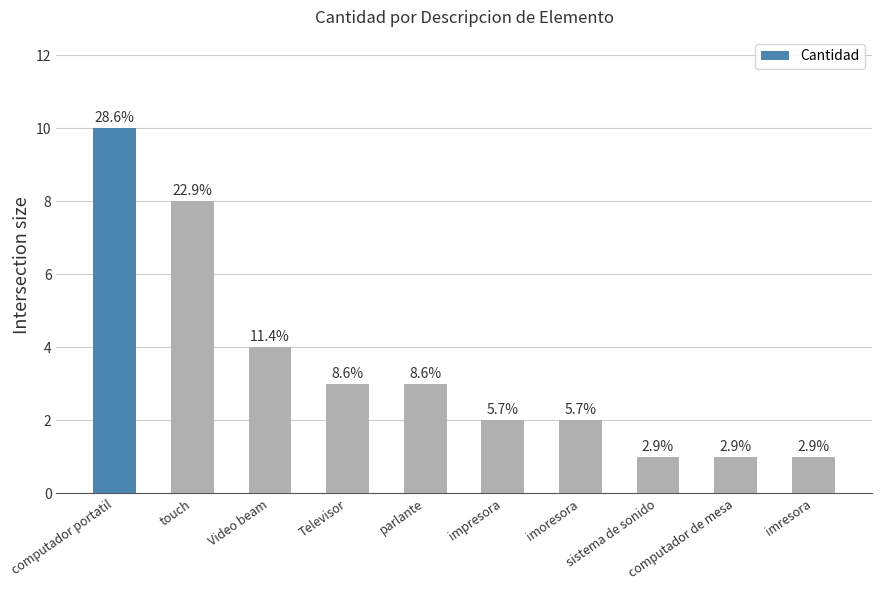

How many bars are there in total?

10